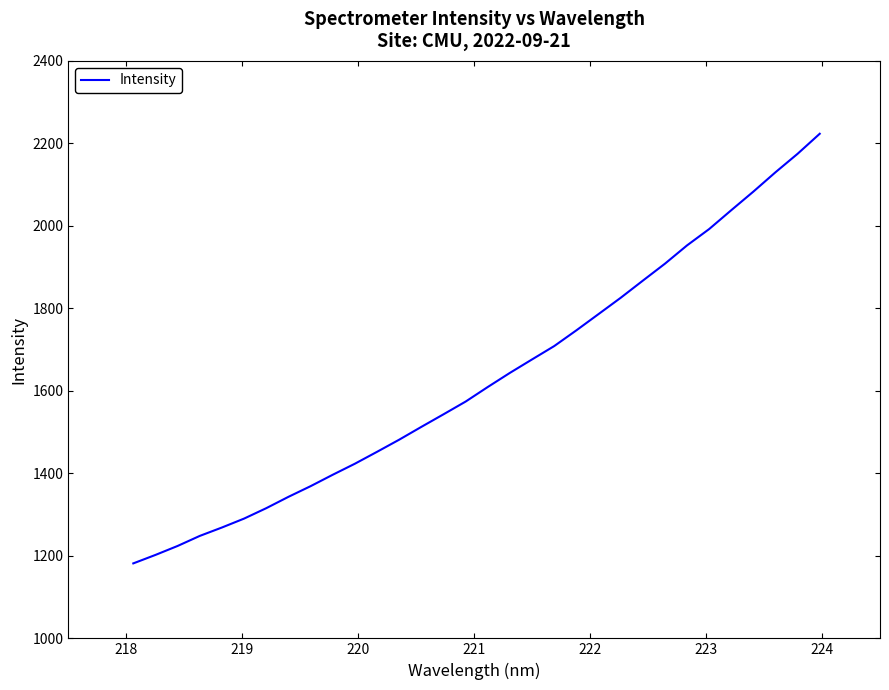

True or false: there are more than 2 points higher than both neighbors.

False